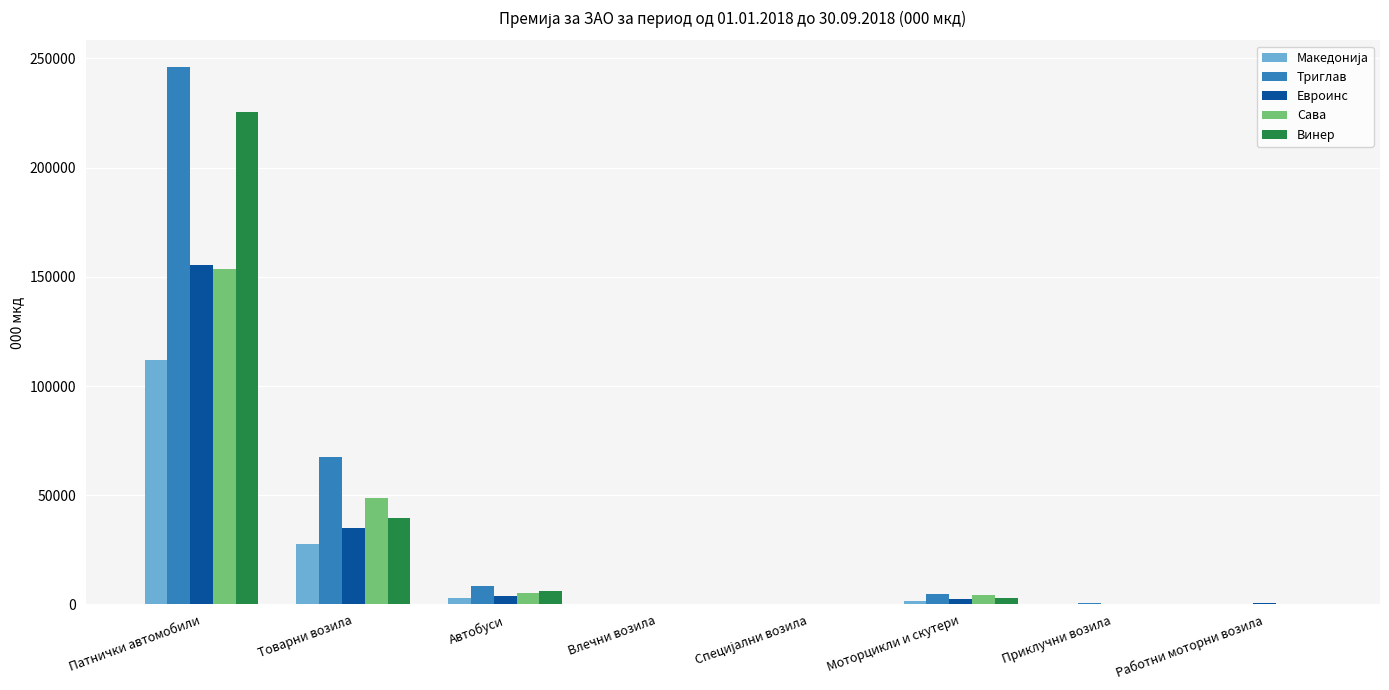

At which label is Евроинс closest to 77747?

Товарни возила